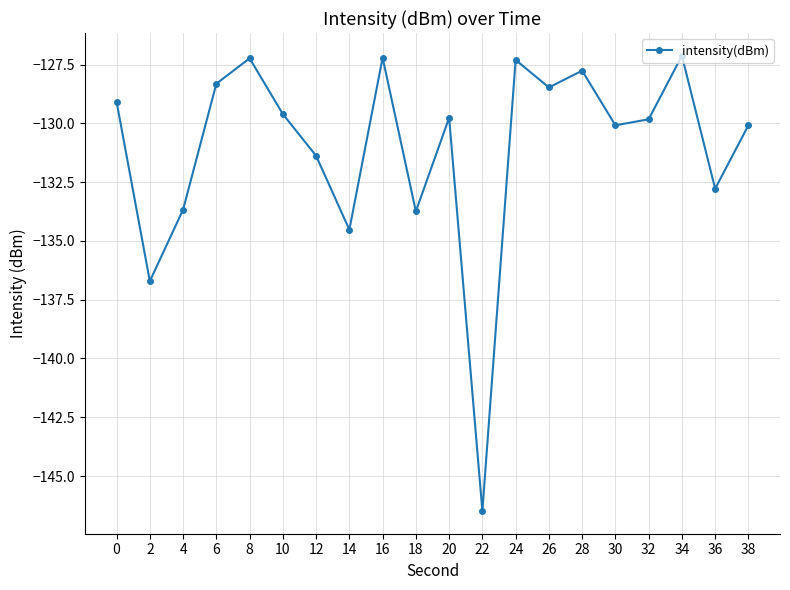

True or false: there are more than 1 points higher than both neighbors.

True